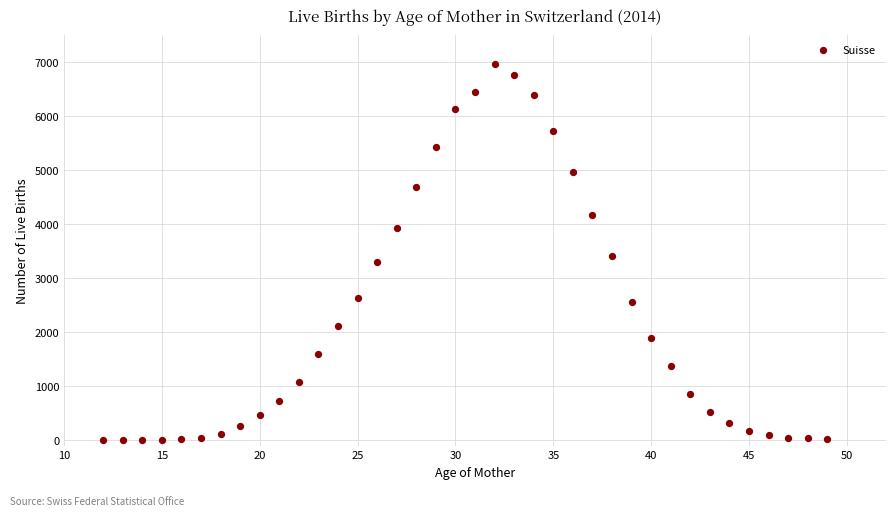

What is the range of X values (max minus min)?

37